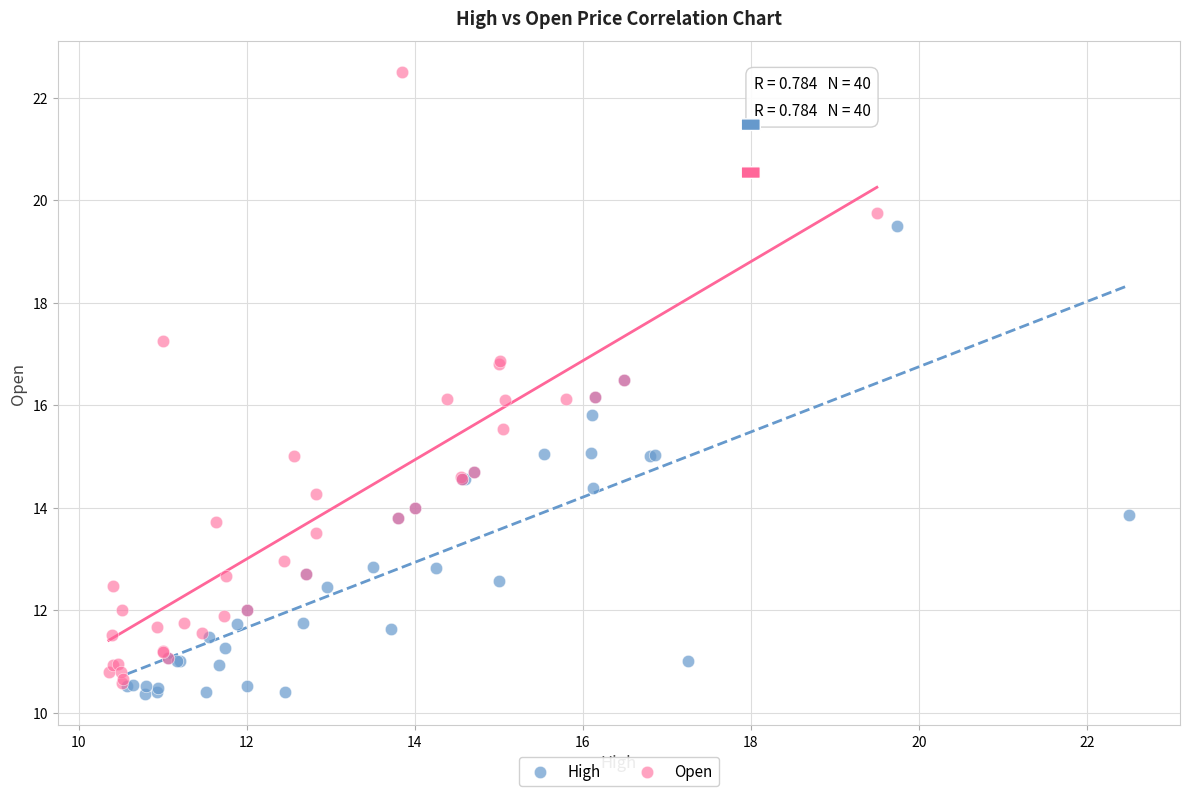

Which series reaches the maximum Y coordinate?

Open